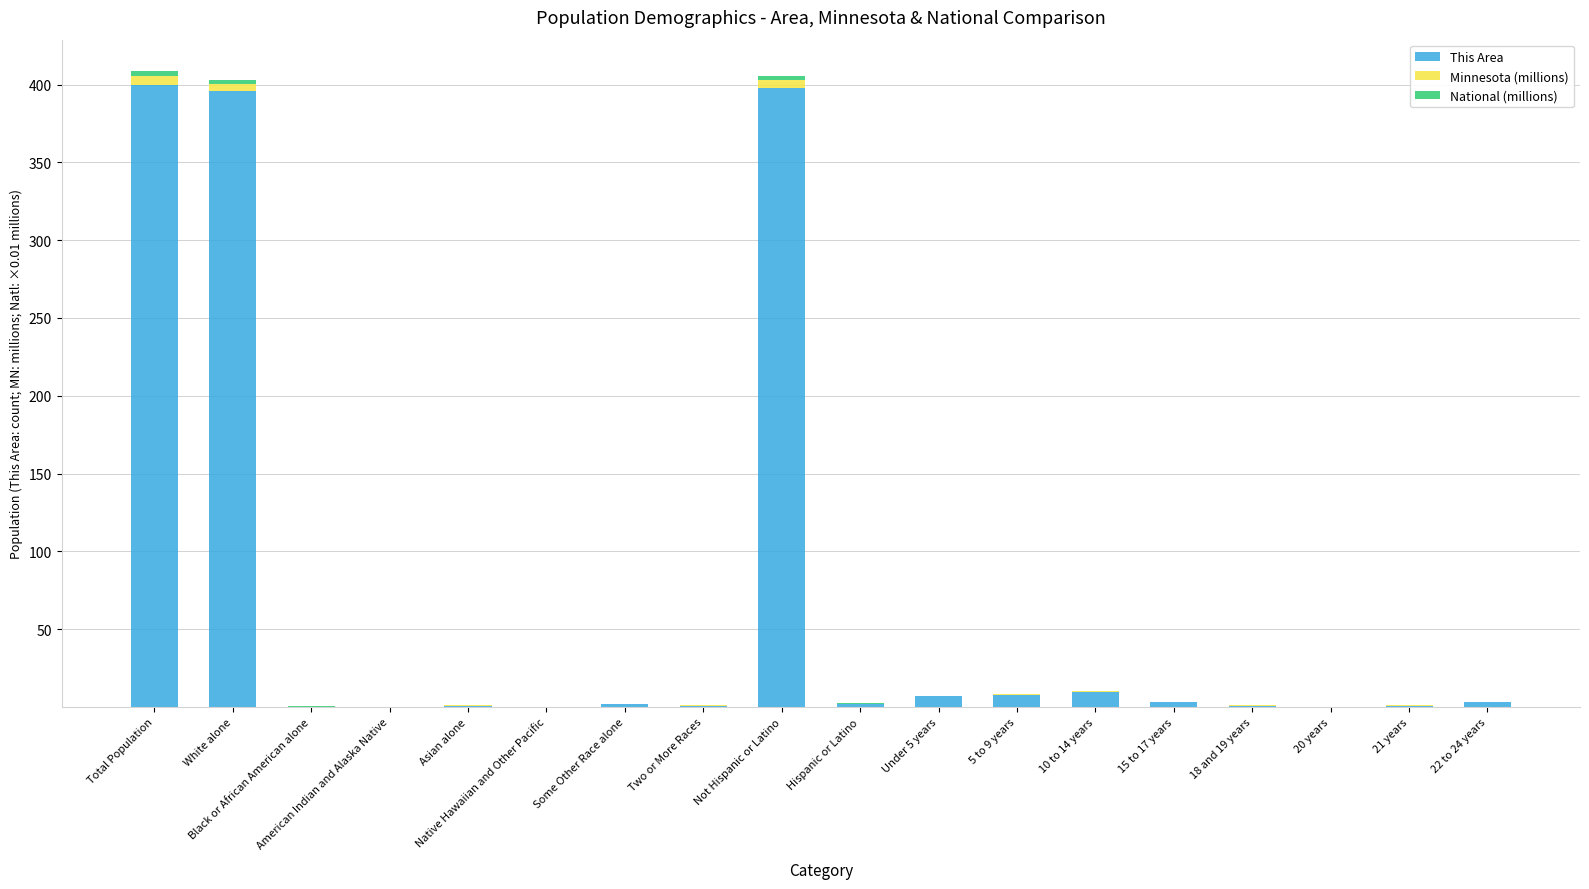

How many categories are shown in the chart?

18